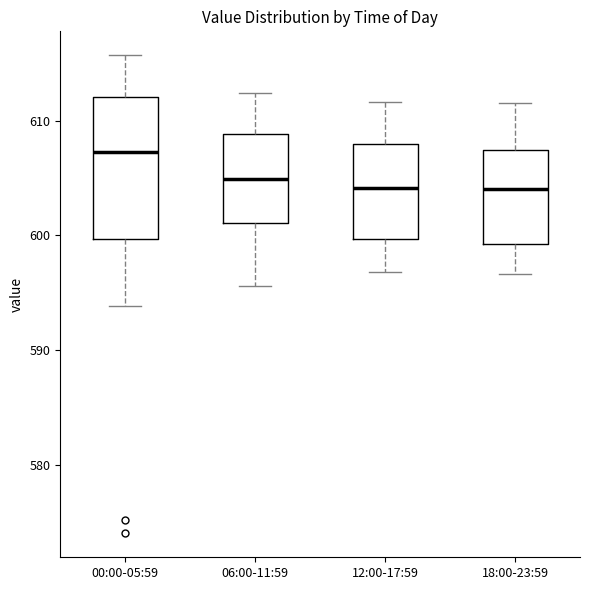

Reading left to right, transcribe this box plot: for each box, give where its median line is, the range the box spans, and where its two whiskers end, as read against the y-axis. The values are not printed on the chart, so give them approximately, as read against the axis.

00:00-05:59: median 607, box 600 to 612, whiskers 594 to 616
06:00-11:59: median 605, box 601 to 609, whiskers 596 to 612
12:00-17:59: median 604, box 600 to 608, whiskers 597 to 612
18:00-23:59: median 604, box 599 to 607, whiskers 597 to 612